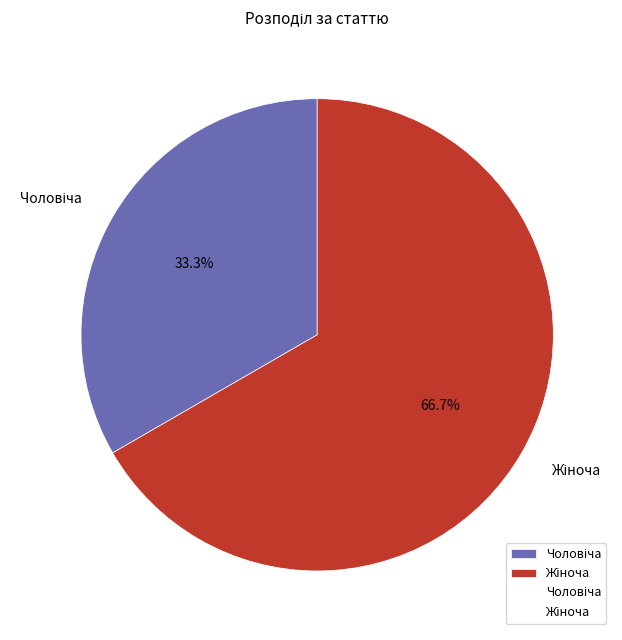

Does any single category account for the majority?

Yes